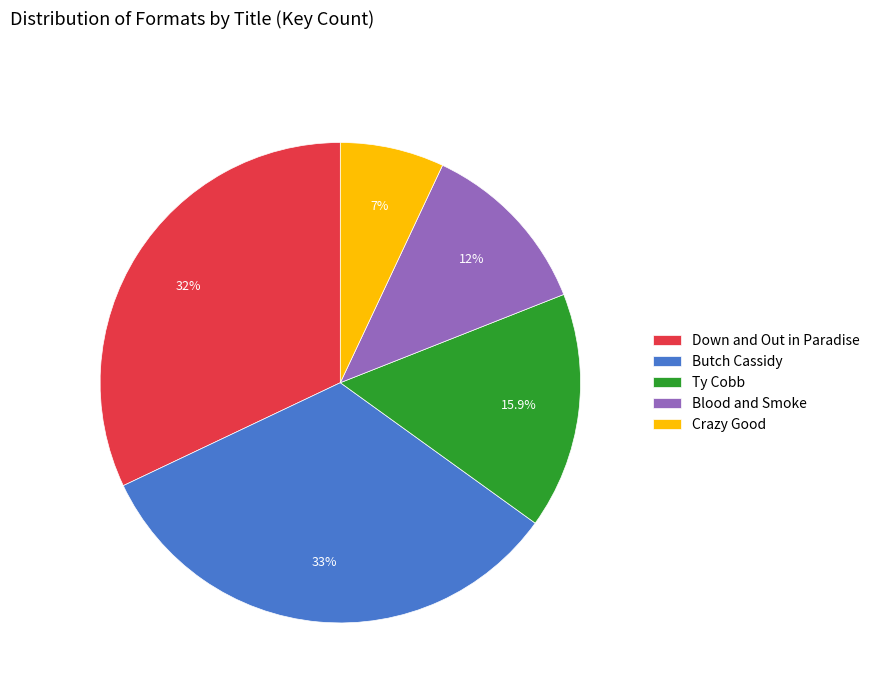

Count the number of slices in the pie.

5